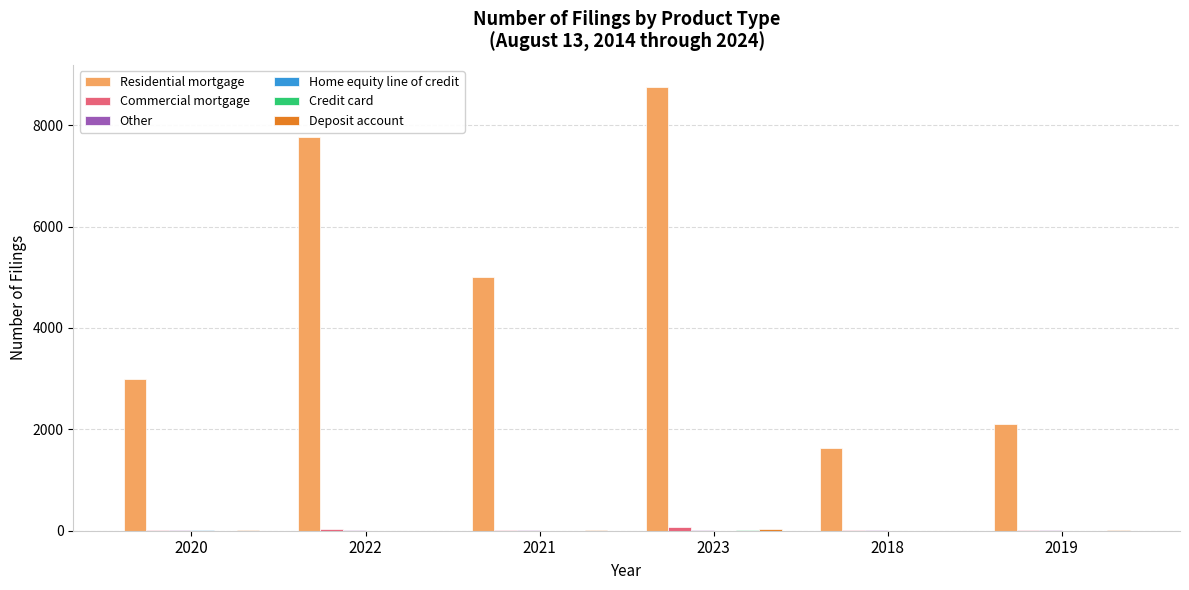

Which category has the highest value across all series?

2023